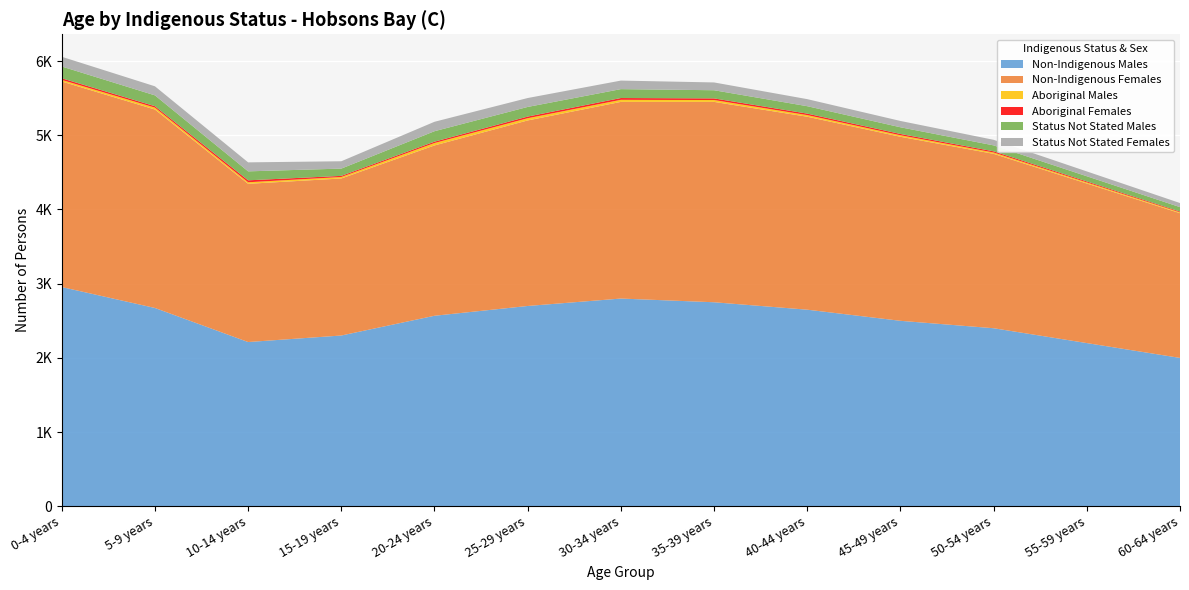

Reading right to left, what are all the values shown in this chart?

Non-Indigenous Males: 2000	2200	2400	2500	2650	2750	2800	2700	2568	2302	2214	2673	2955
Non-Indigenous Females: 1950	2150	2350	2480	2600	2700	2650	2500	2295	2116	2132	2674	2770
Aboriginal Males: 12	15	18	20	22	25	28	30	33	20	21	26	21
Aboriginal Females: 10	13	16	18	20	22	24	22	18	15	26	19	22
Status Not Stated Males: 60	70	80	90	100	110	120	130	141	98	121	146	159
Status Not Stated Females: 55	65	75	85	95	105	115	120	127	99	121	122	131